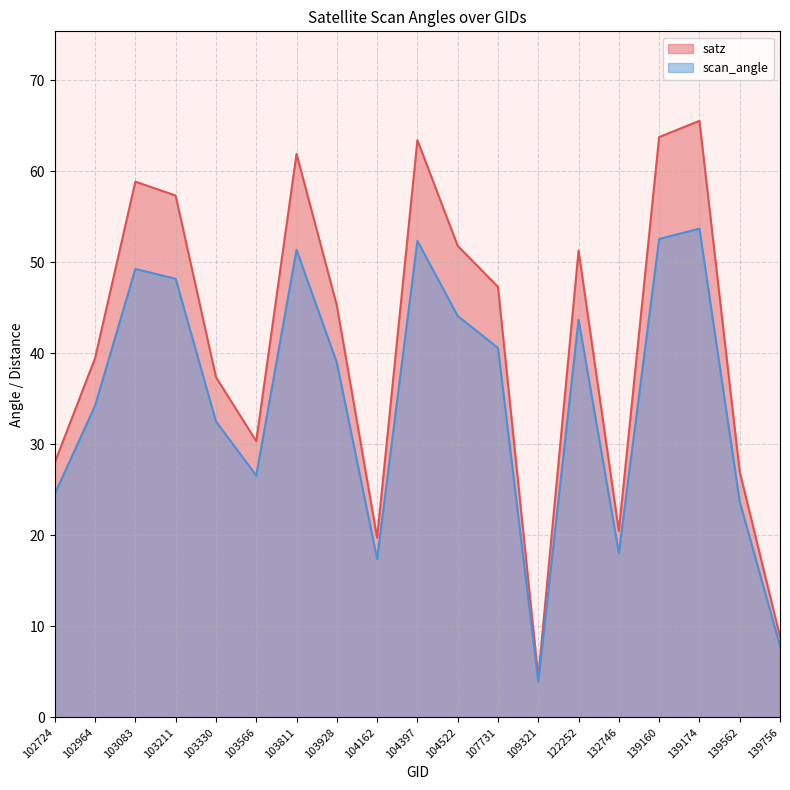

Reading left to right, extract all data points from this chart.

satz: 102724=28.0	102964=39.5	103083=58.9	103211=57.3	103330=37.4	103566=30.3	103811=61.9	103928=45.3	104162=19.7	104397=63.4	104522=51.8	107731=47.3	109321=4.4	122252=51.3	132746=20.5	139160=63.8	139174=65.5	139562=27.0	139756=8.9
scan_angle: 102724=24.6	102964=34.2	103083=49.3	103211=48.2	103330=32.5	103566=26.6	103811=51.4	103928=39.0	104162=17.4	104397=52.4	104522=44.1	107731=40.6	109321=3.9	122252=43.7	132746=18.0	139160=52.6	139174=53.7	139562=23.7	139756=7.8